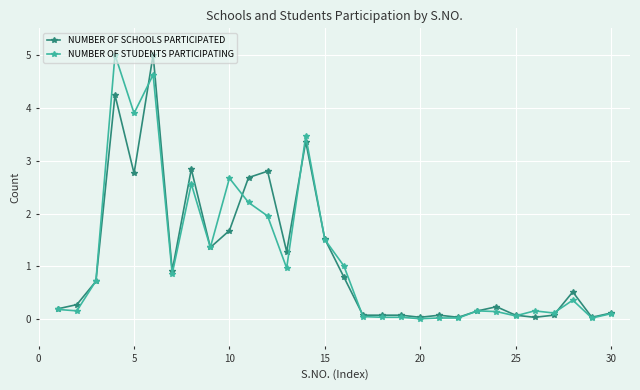

What is the maximum value for NUMBER OF SCHOOLS PARTICIPATED?

5.0